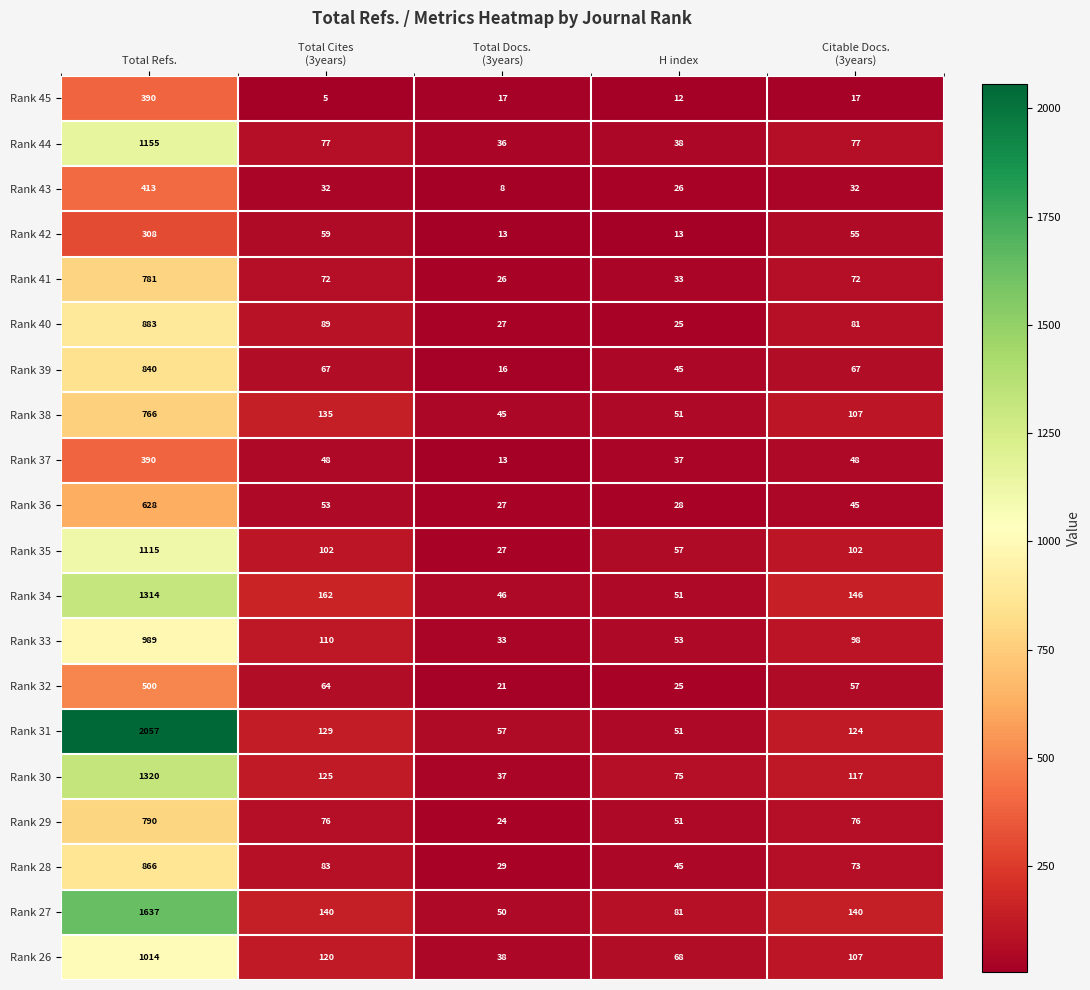

How many data points does each series have?

5